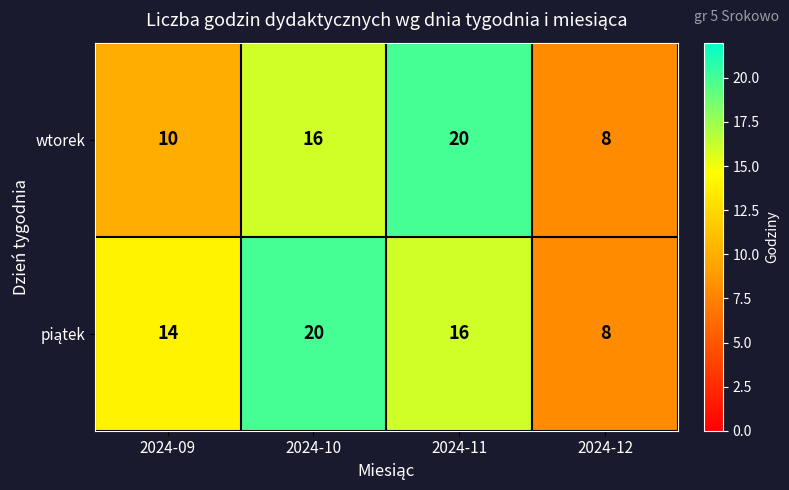

What is the total value across all series at 2024-10?

36